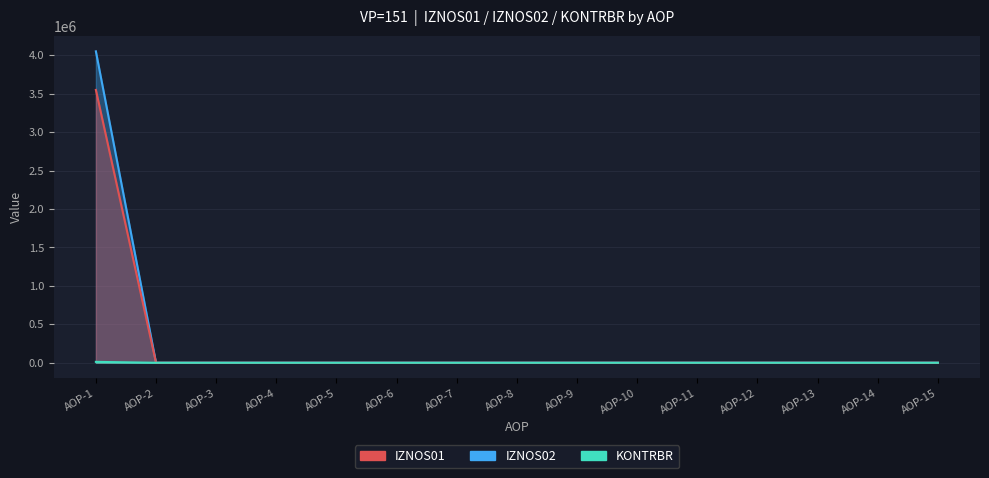

At which label is KONTRBR closest to 5826?

AOP-1